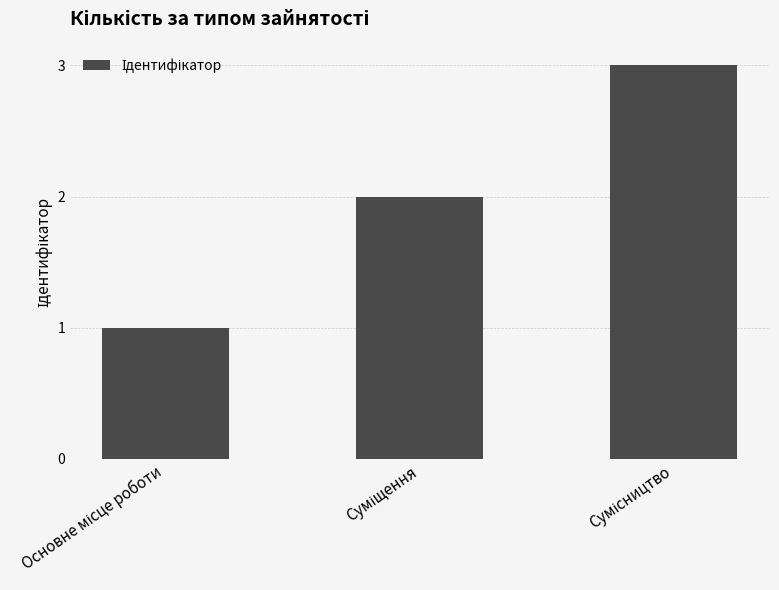

How many values are below 2?

1